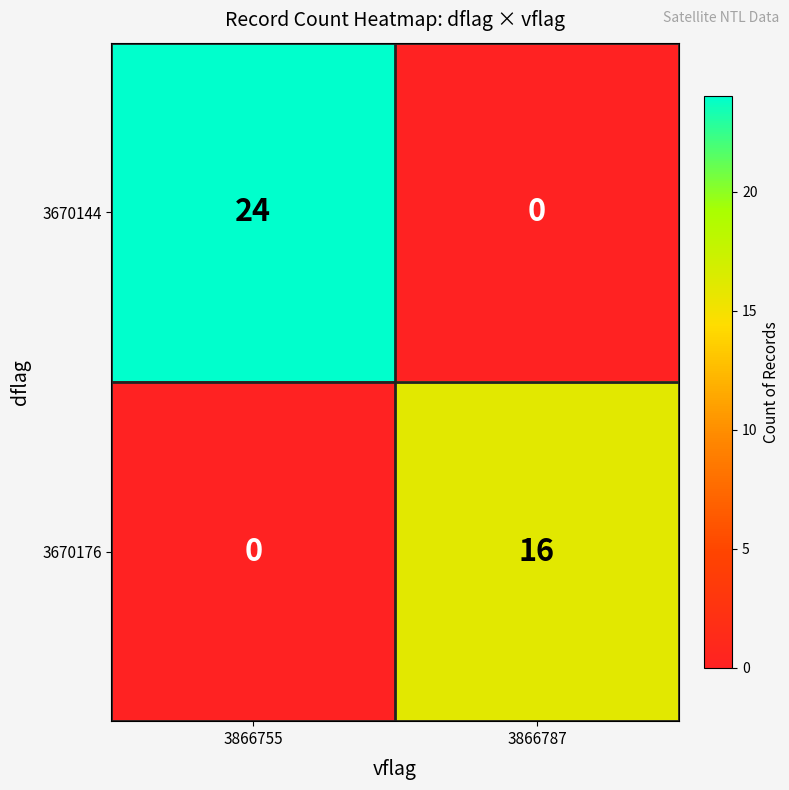

What is the difference between the maximum and minimum values in the 3670176 series?

16